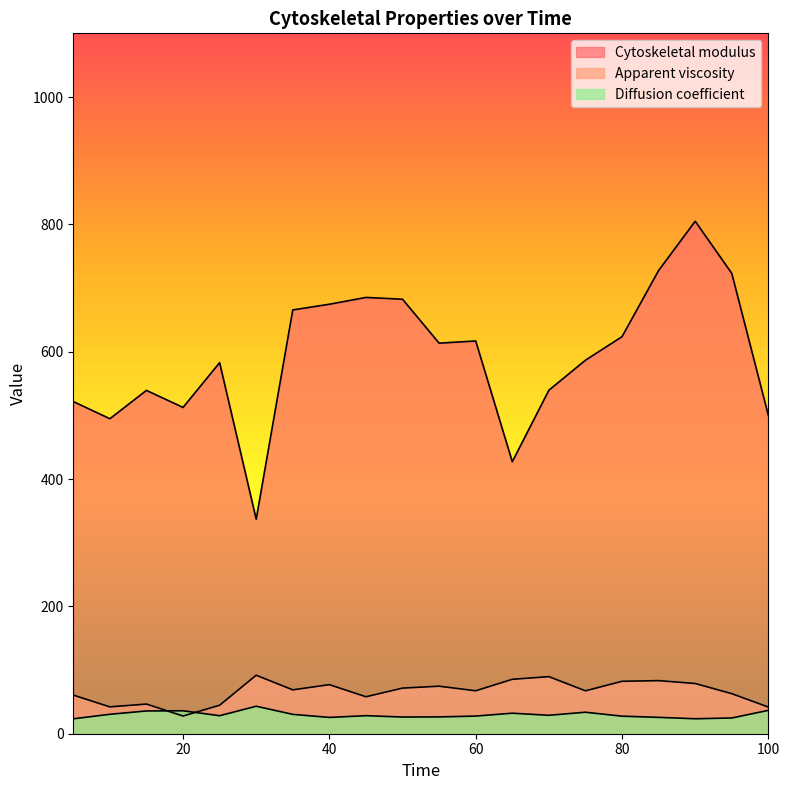

What is the value of the Diffusion coefficient point at the 19th from the left?

24.7